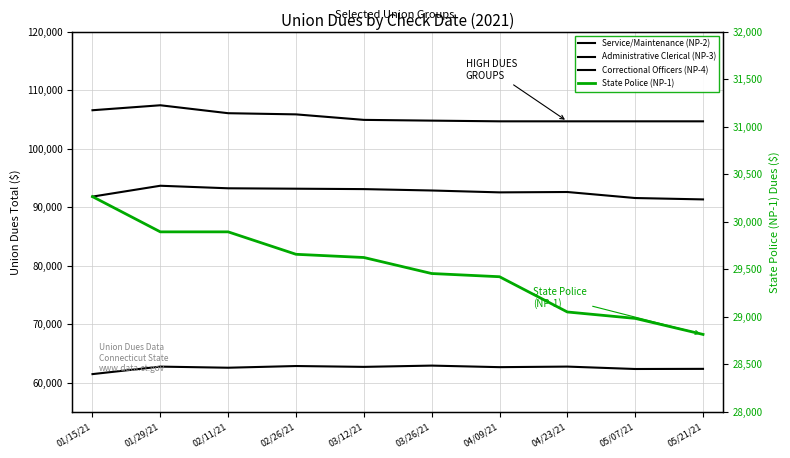

What are all the series names shown in the legend?

Service/Maintenance (NP-2), Administrative Clerical (NP-3), Correctional Officers (NP-4), State Police (NP-1)